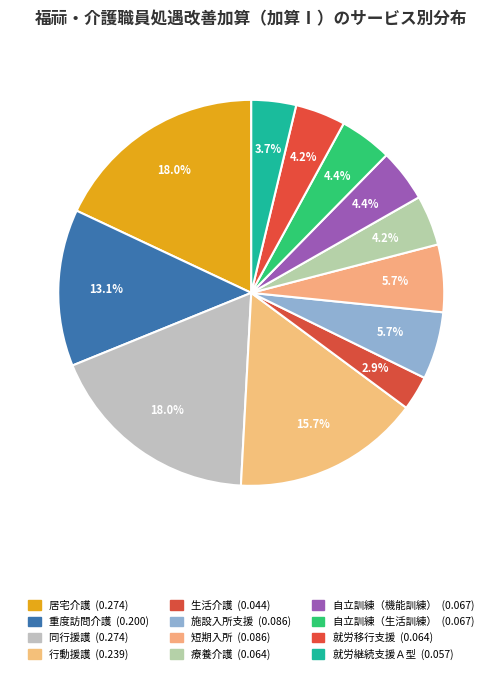

Rank the categories by value from highest to lowest.

居宅介護, 同行援護, 行動援護, 重度訪問介護, 施設入所支援, 短期入所, 自立訓練（機能訓練）, 自立訓練（生活訓練）, 療養介護, 就労移行支援, 就労継続支援Ａ型, 生活介護